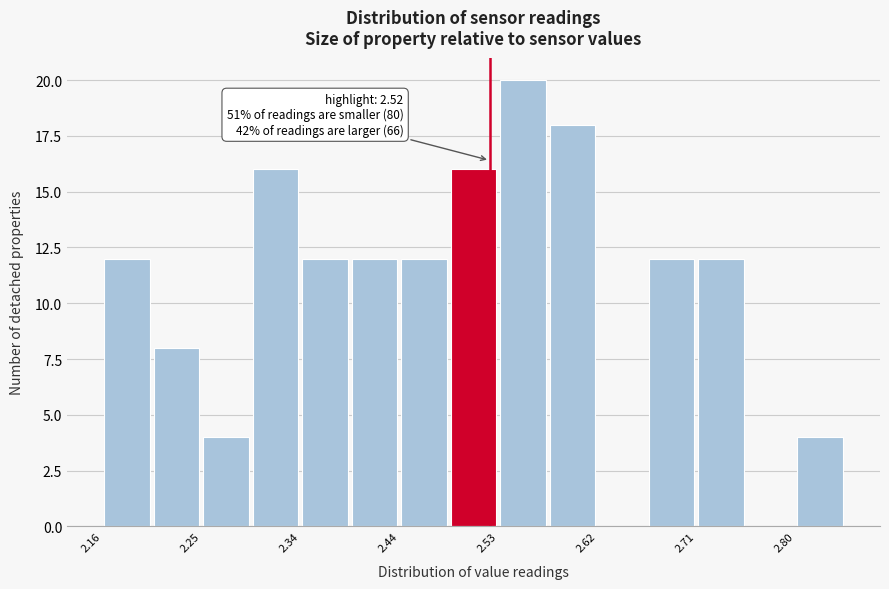

Over which range of the x-axis is the bar tallest?

2.528 to 2.574